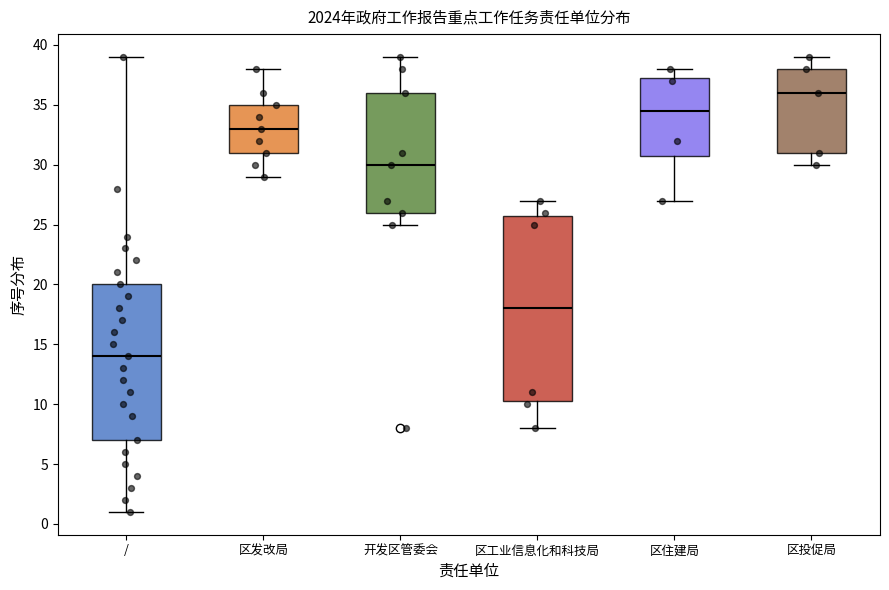

Which box is the tallest, from its lower edge to its upper edge?

区工业信息化和科技局